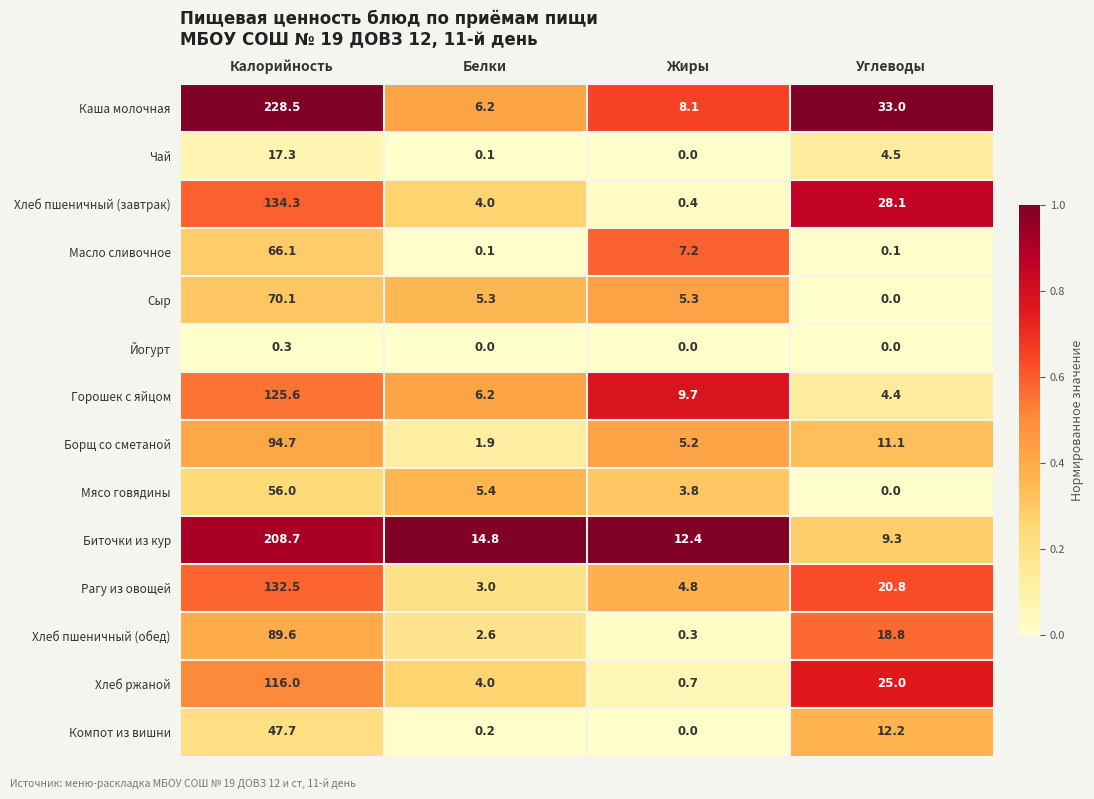

Is it true that Мясо говядины equals 2.3 at Жиры?

False